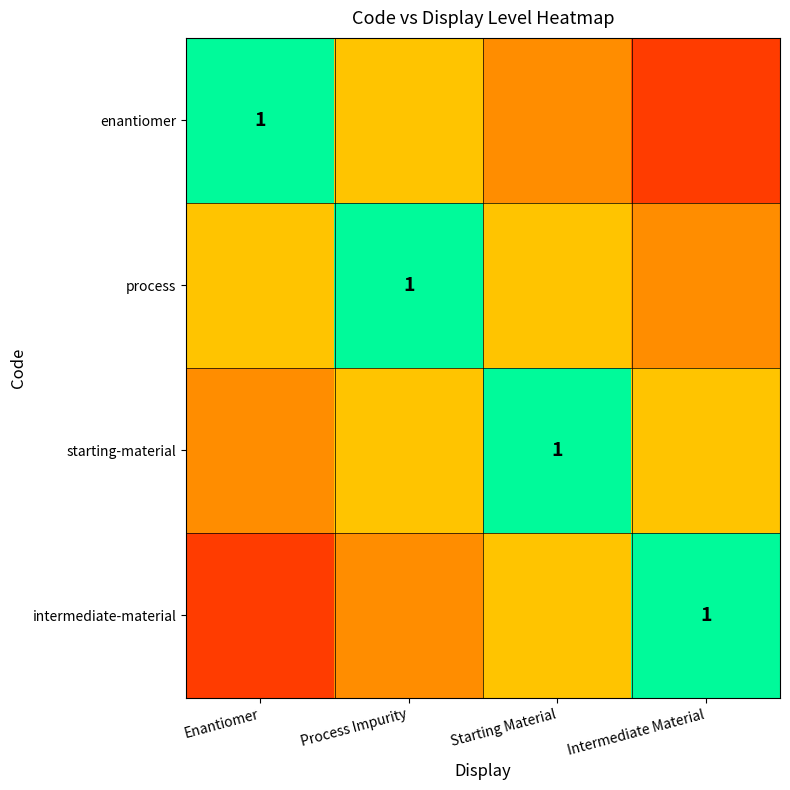

The process series shows 1.5 at Process Impurity. True or false?

False